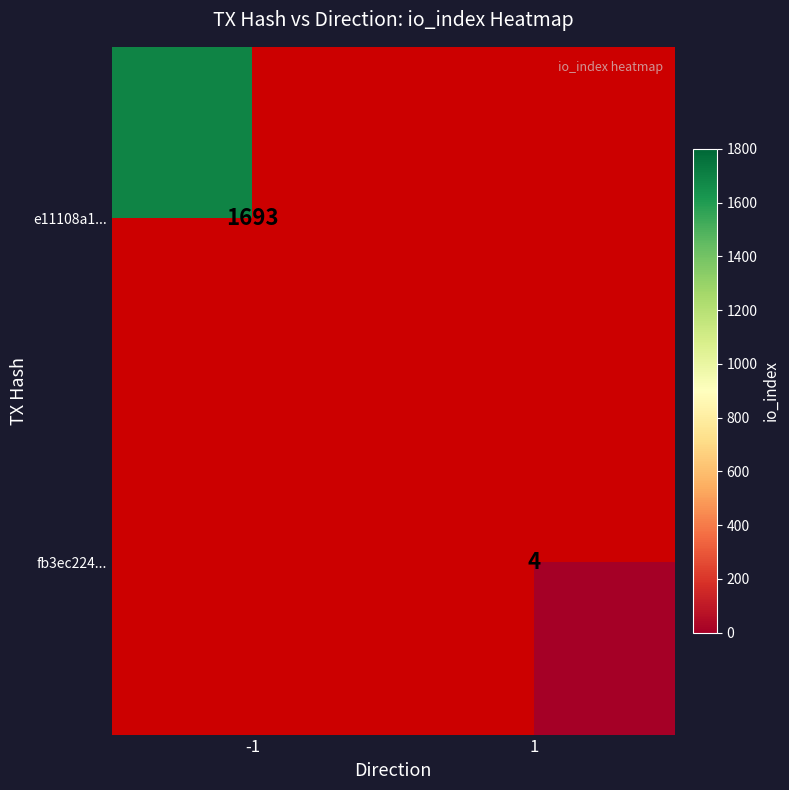

Is the value of e11108a1... at -1 greater than the value of fb3ec224... at 1?

Yes